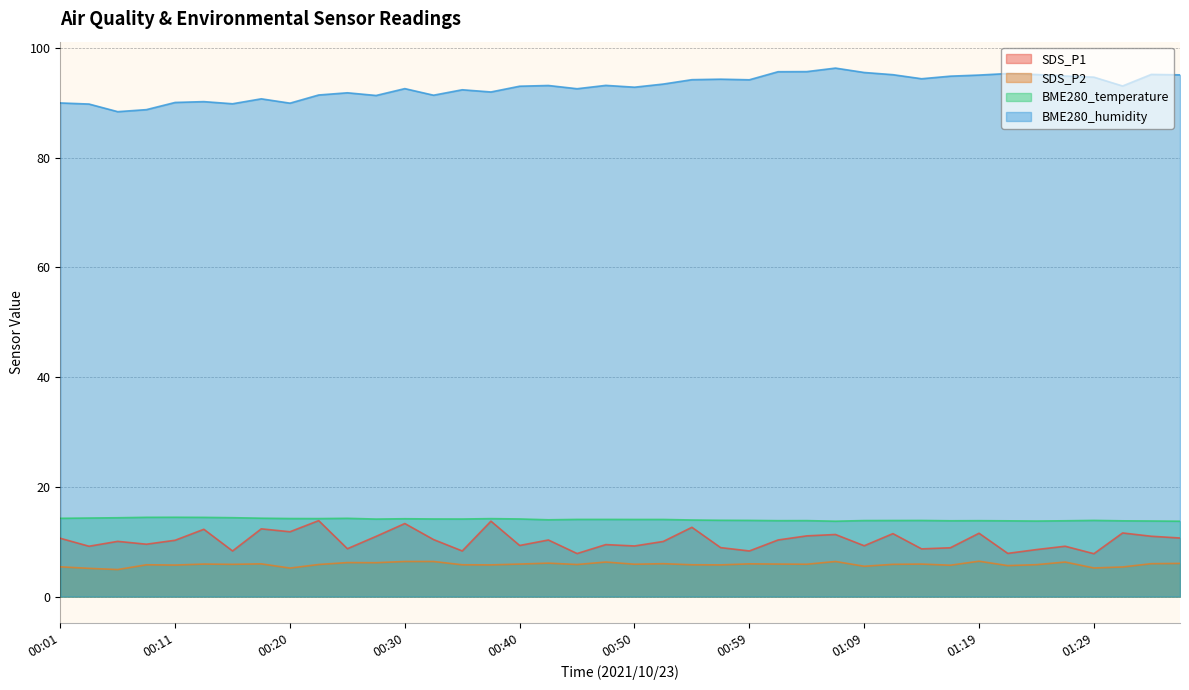

At which label does SDS_P2 first exceed 5?

00:01